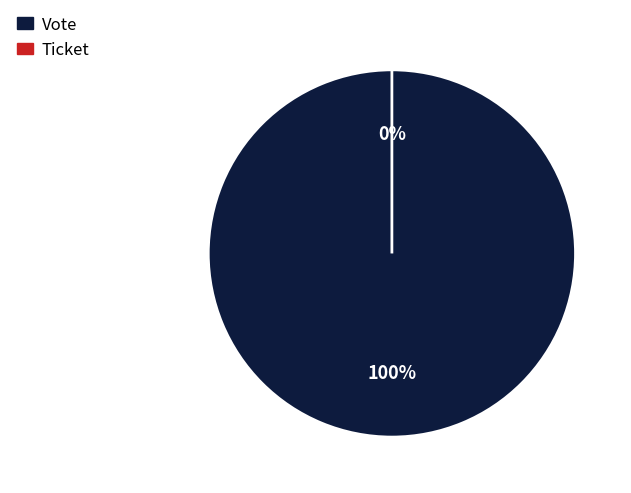

Is it true that Vote (io_index=1) is 99% of the pie?

False